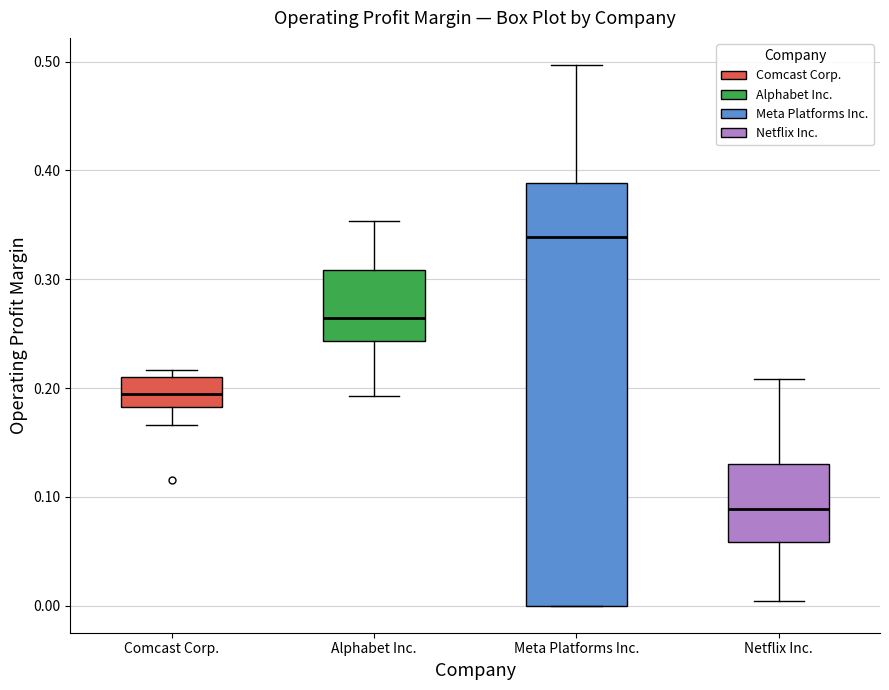

Which box's median line is the lowest?

Netflix Inc.